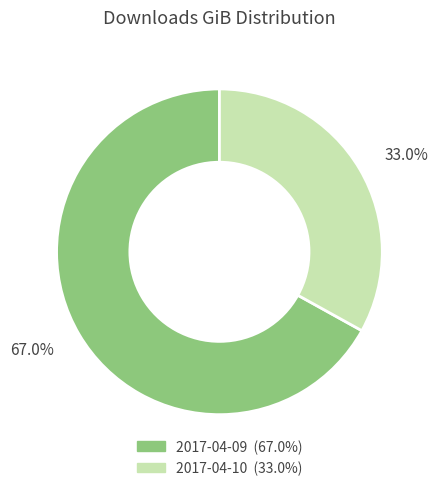

Do 2017-04-09 and 2017-04-10 together represent more than half of the pie?

Yes